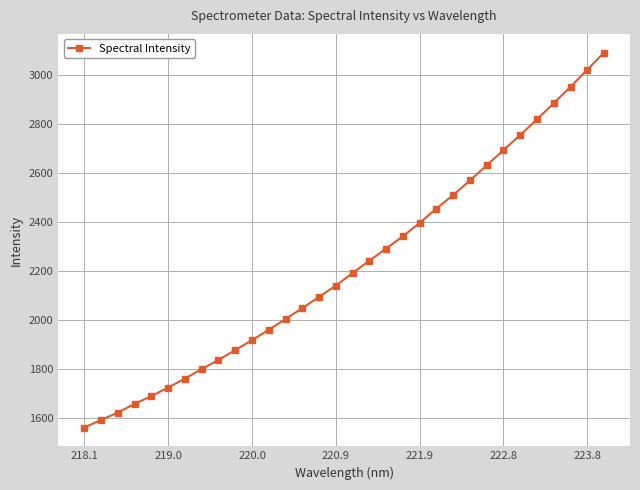

What is the difference between the second highest and second lowest values?

1428.5